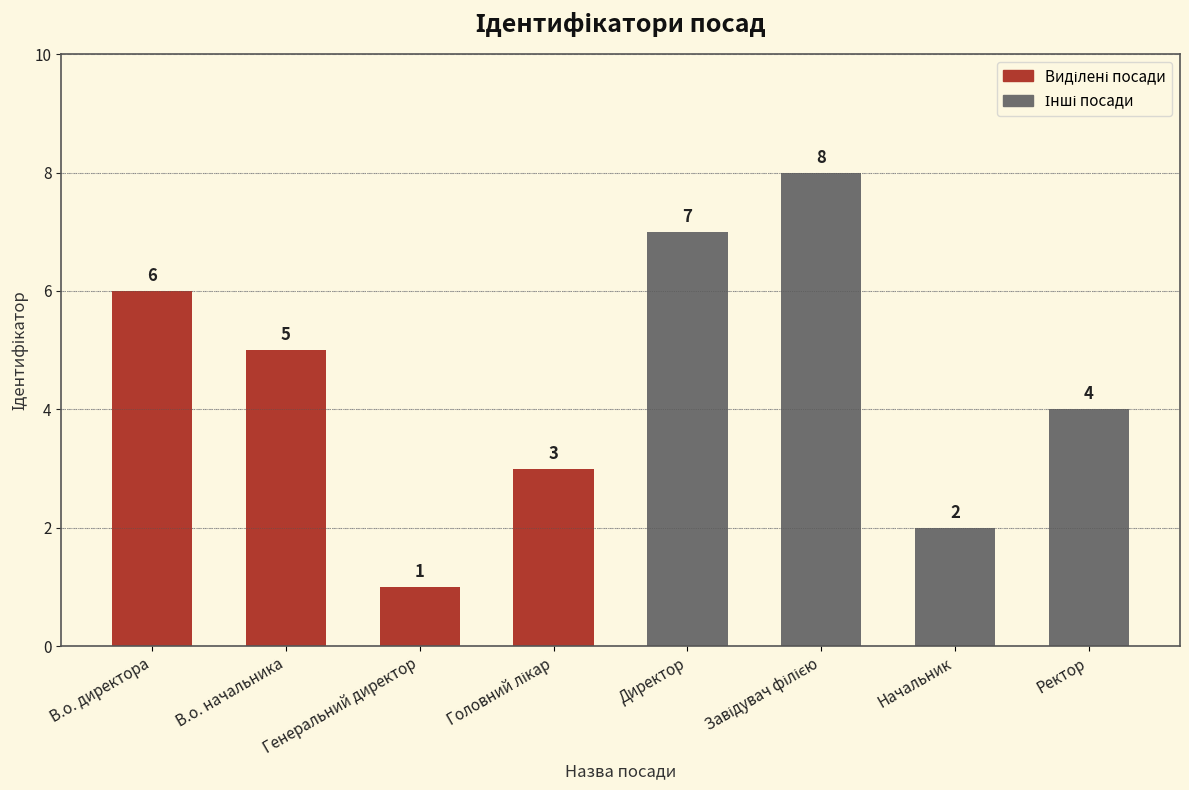

The chart shows a value of 5 at Ректор. True or false?

False